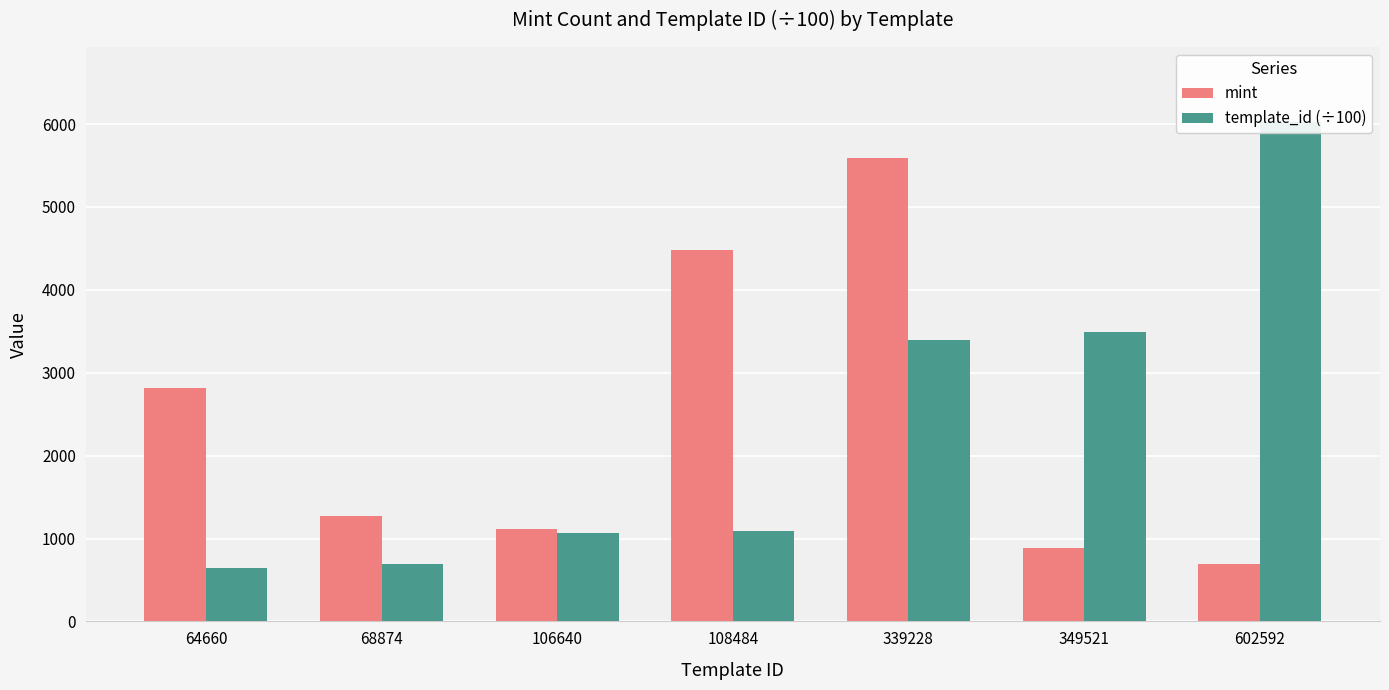

Is it true that mint equals 973.4 at 602592?

False